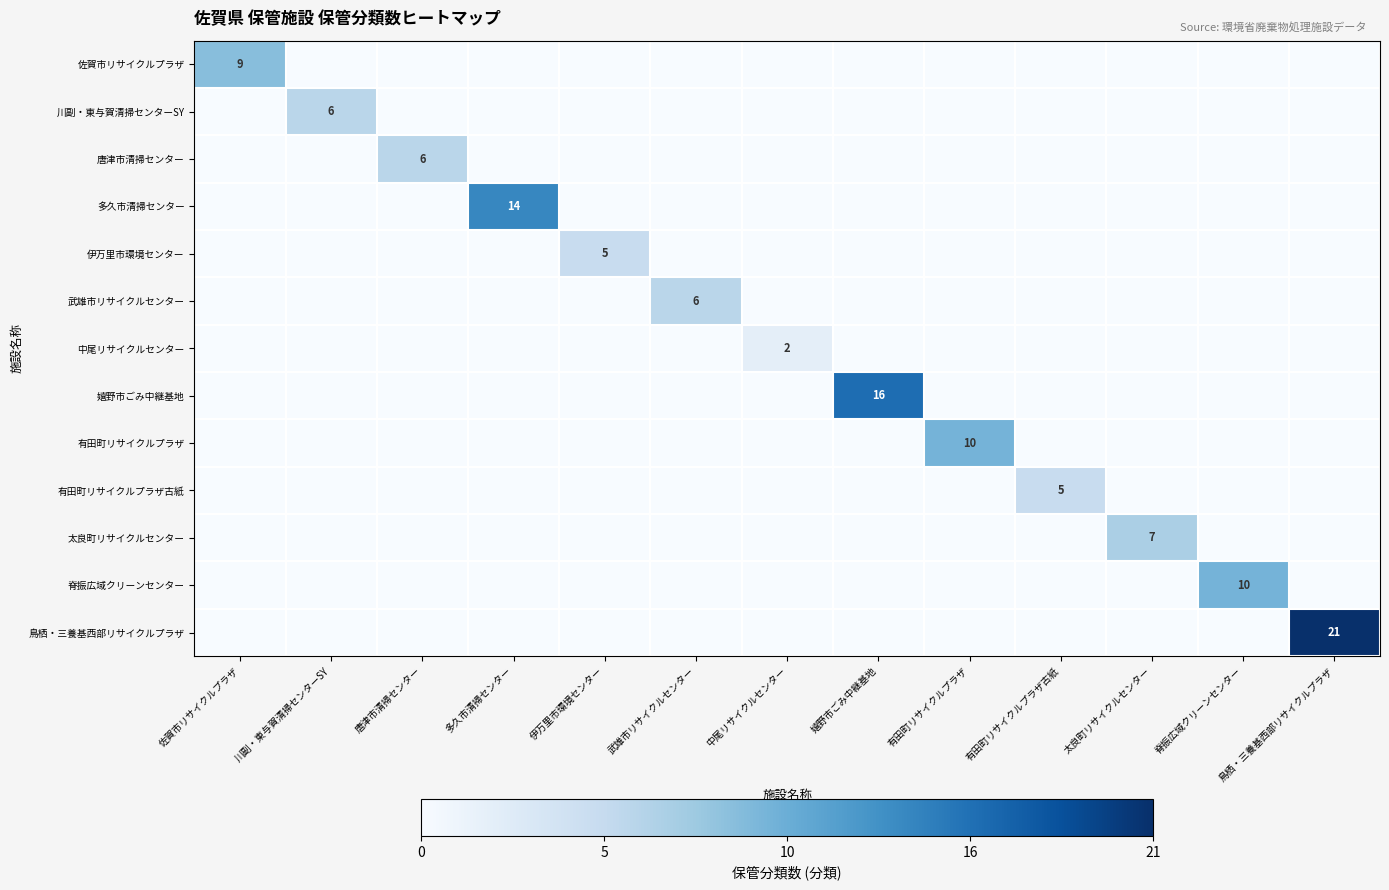

The 伊万里市環境センター series shows 2 at 伊万里市環境センター. True or false?

False